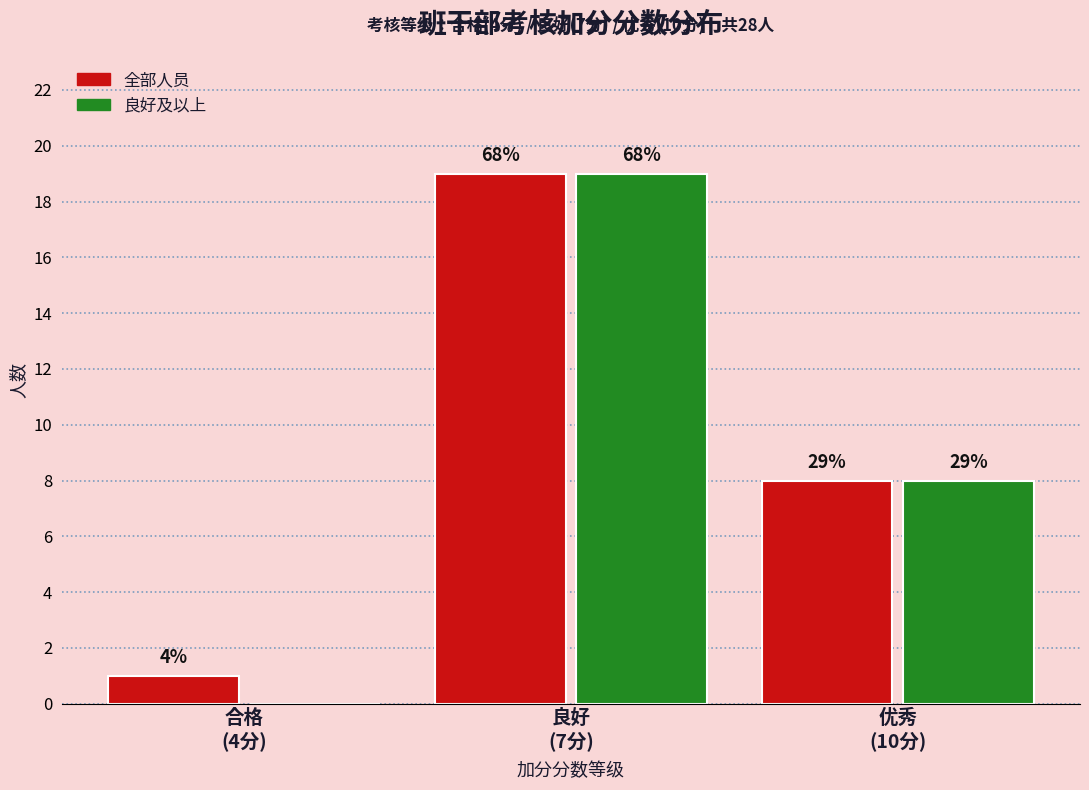

What are all the series names shown in the legend?

全部人员, 良好及以上